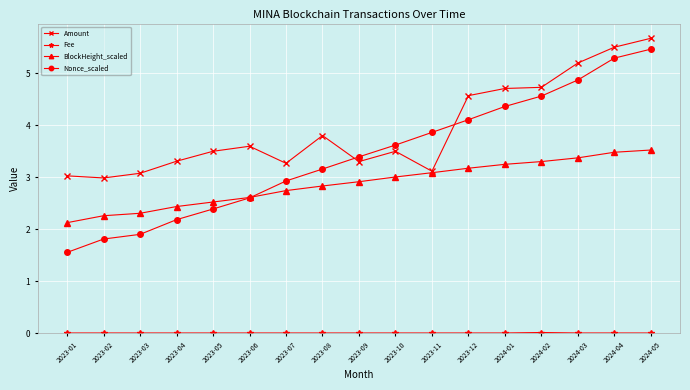

What position from the left is 2023-10?

10